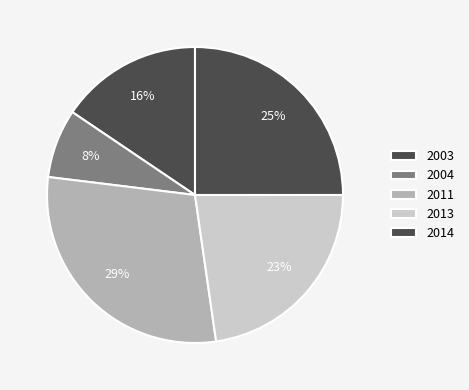

How many slices are in this pie chart?

5